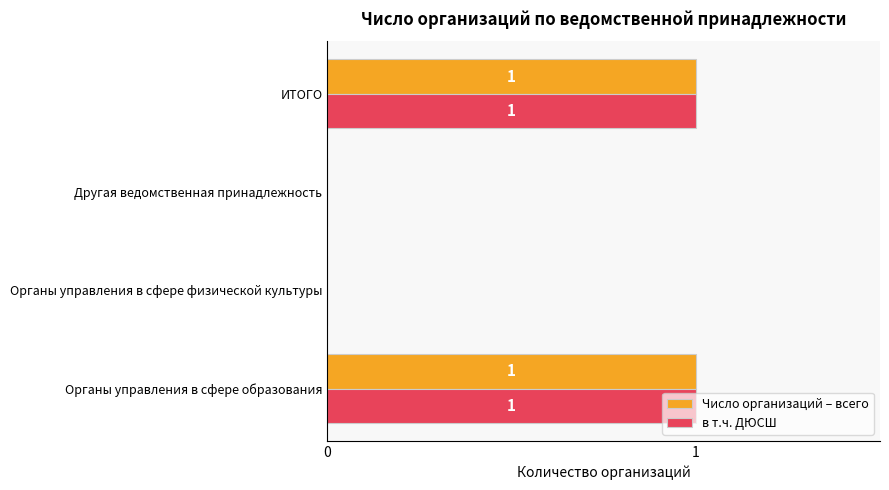

Is the value of в т.ч. ДЮСШ at Другая ведомственная принадлежность greater than the value of Число организаций – всего at Органы управления в сфере образования?

No